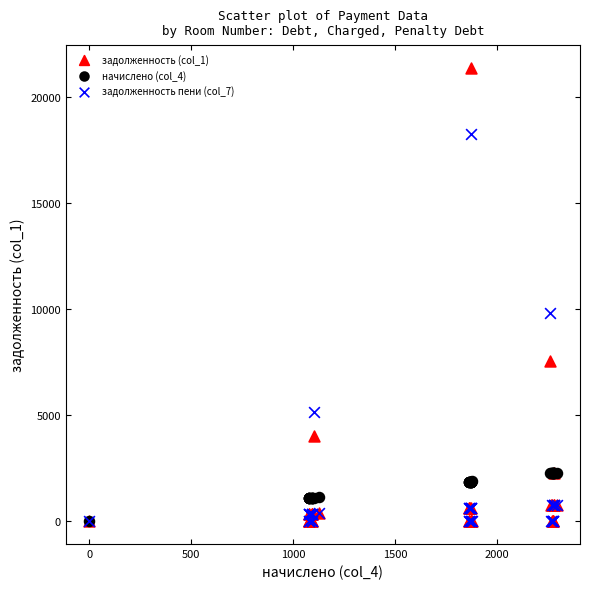

What are all the series names shown in the legend?

задолженность (col_1), начислено (col_4), задолженность пени (col_7)